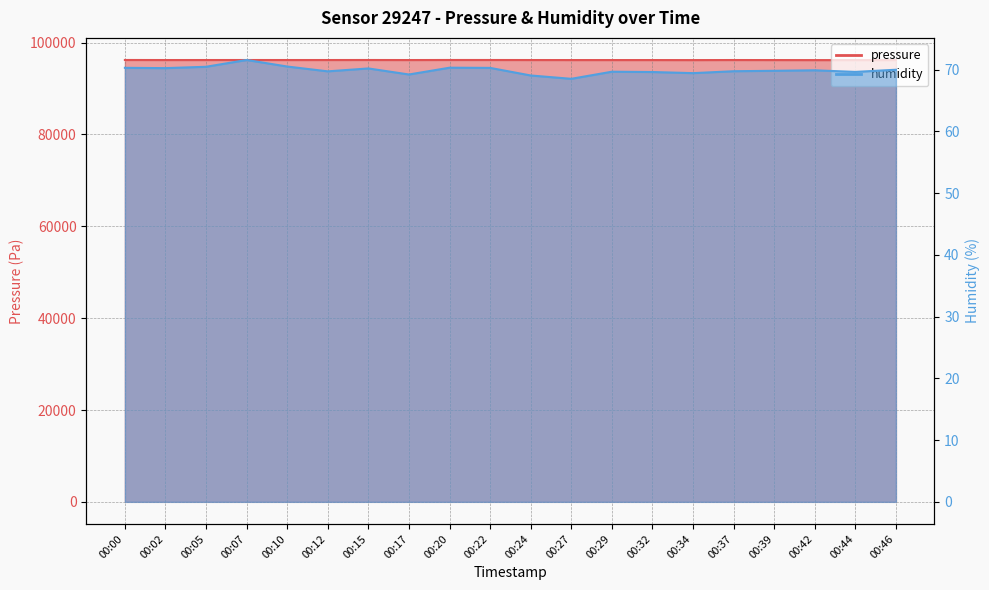

Is the value of humidity at 00:34 greater than the value of pressure at 00:34?

No